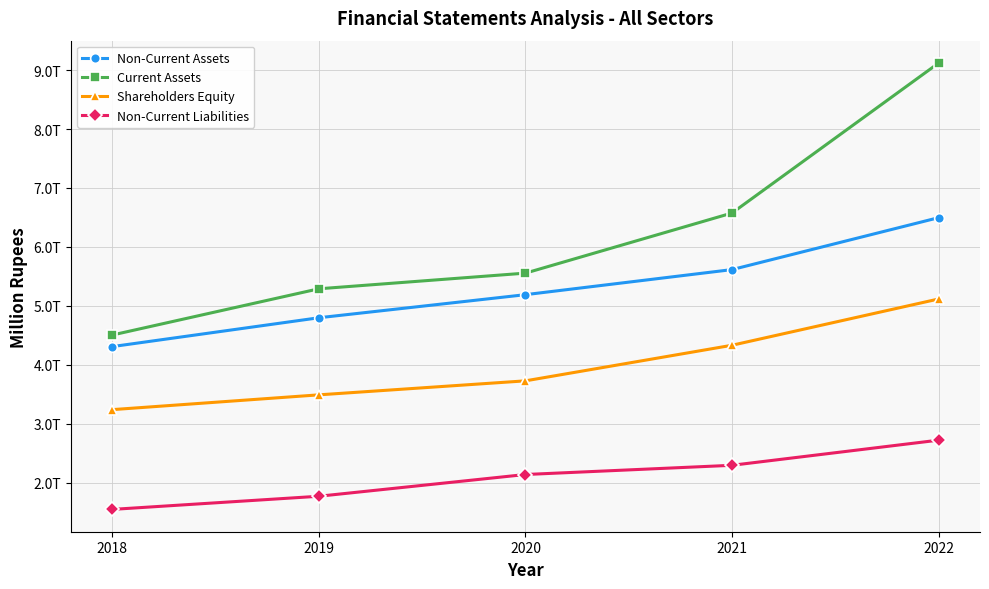

Reading left to right, list all the values displayed in this chart.

Non-Current Assets: 2018=4307511	2019=4797198	2020=5189074	2021=5614782	2022=6496536
Current Assets: 2018=4504070	2019=5288927	2020=5554810	2021=6575320	2022=9121797
Shareholders Equity: 2018=3237544	2019=3488605	2020=3726335	2021=4330608	2022=5116189
Non-Current Liabilities: 2018=1544124	2019=1767454	2020=2136434	2021=2292943	2022=2719676